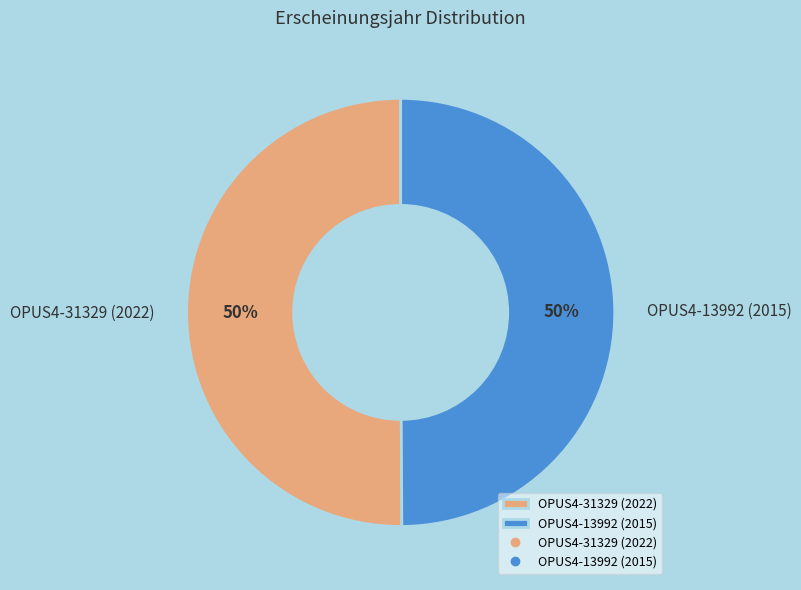

To the nearest percent, what is the average slice percentage?

50%